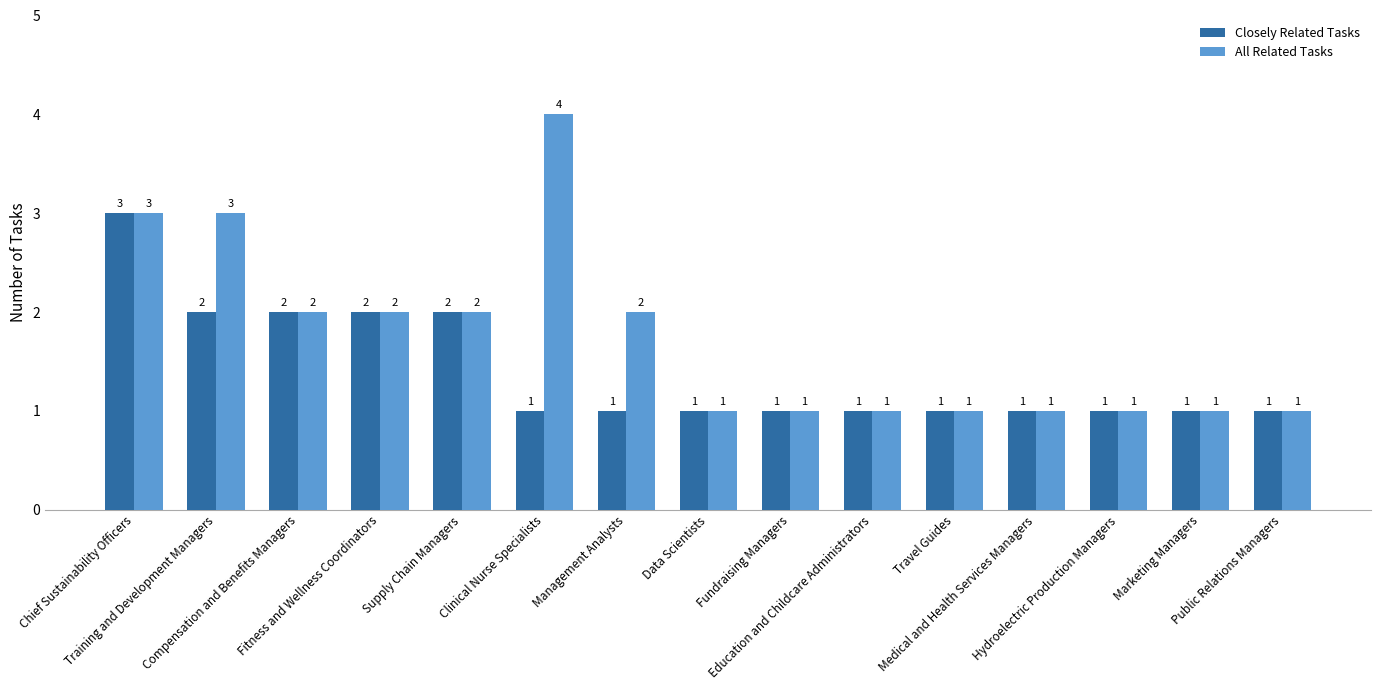

What is the sum of the All Related Tasks values at Data Scientists and Hydroelectric Production Managers?

2